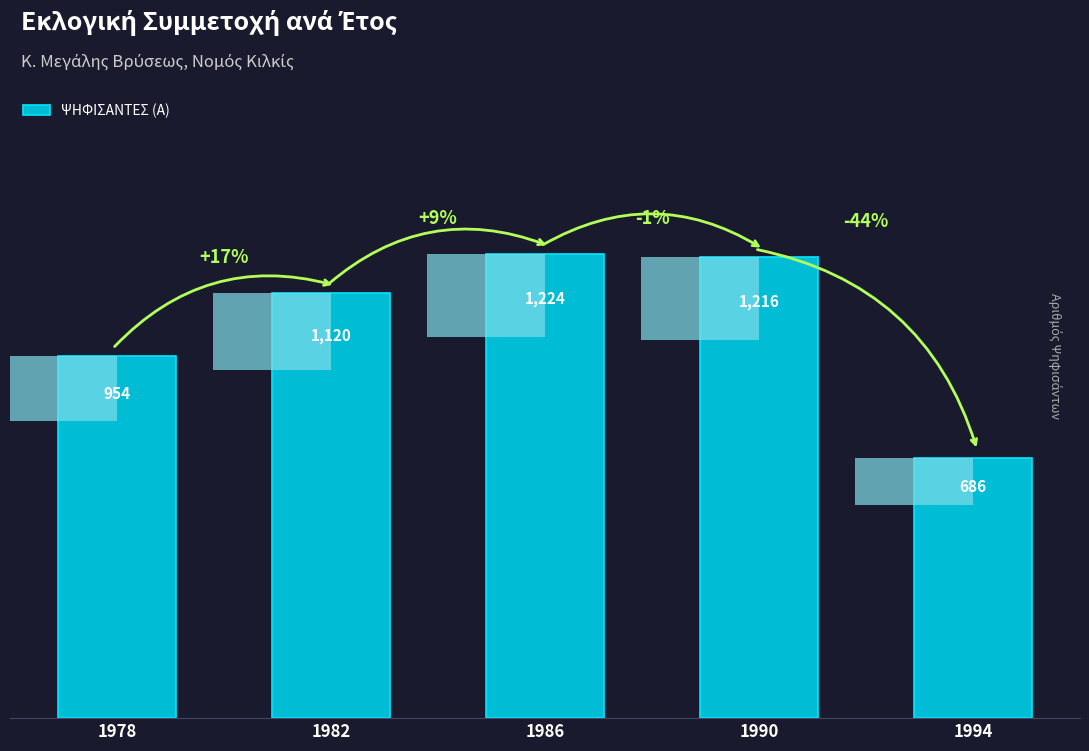

Reading left to right, transcribe all the data shown in this chart.

1978=954	1982=1120	1986=1224	1990=1216	1994=686